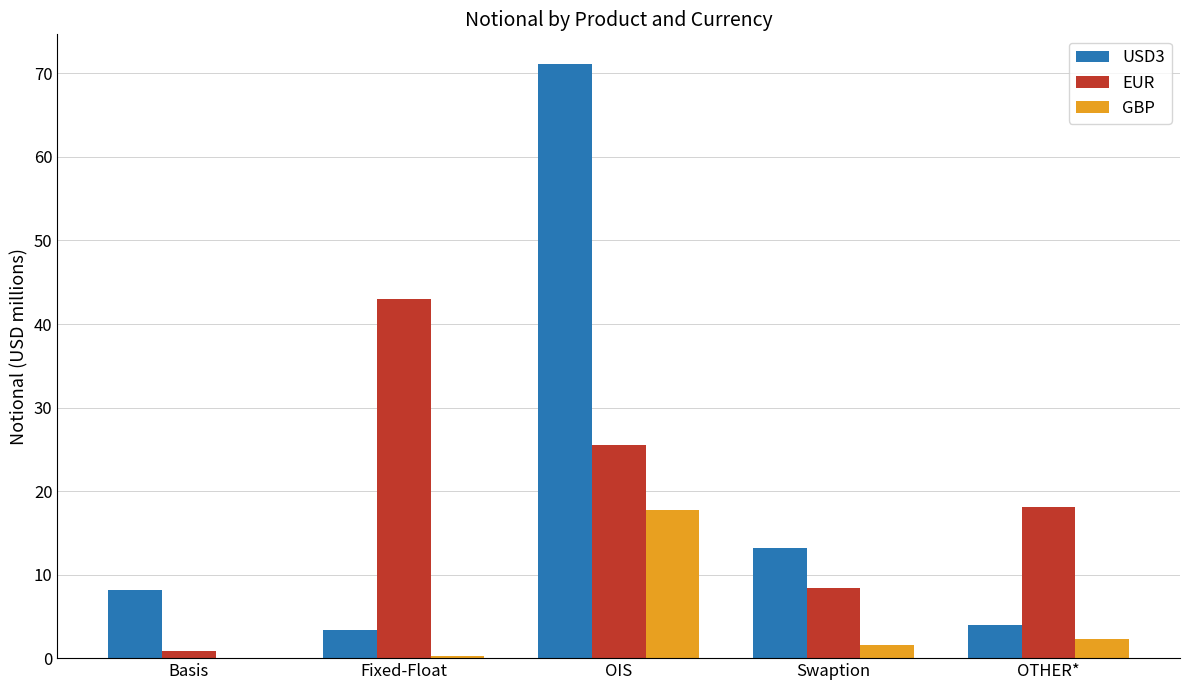

The USD3 series shows 11.3 at Basis. True or false?

False